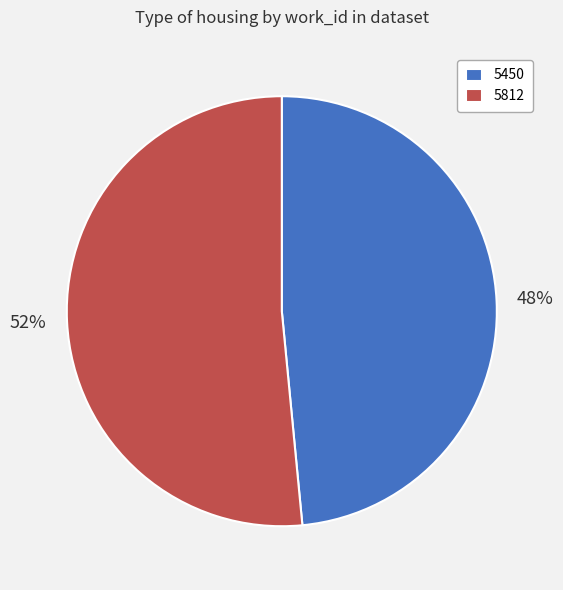

What is the smallest slice in the pie chart?

5450